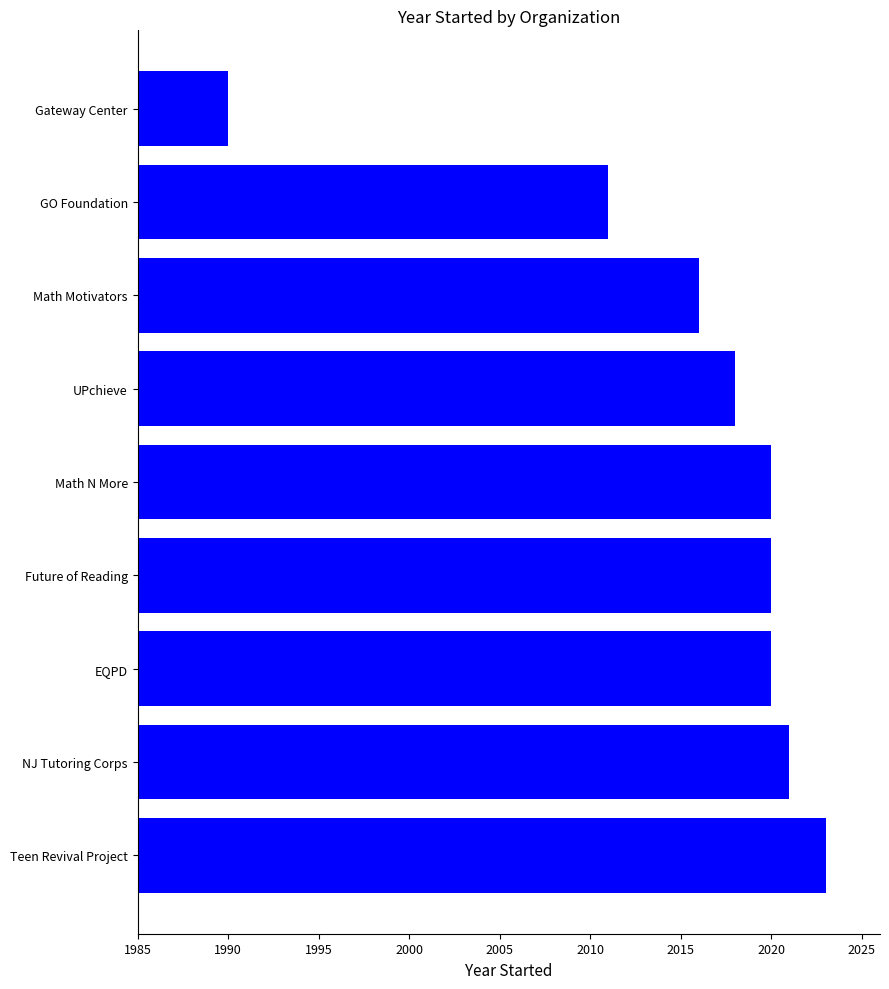

What value does the data have at Math Motivators, to the nearest 10?

2020